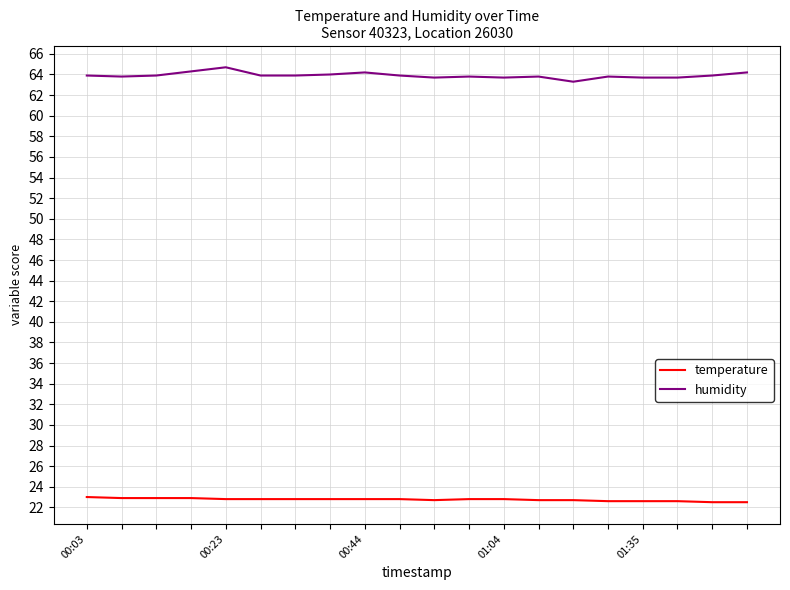

What is the sum of all temperature values?

455.0